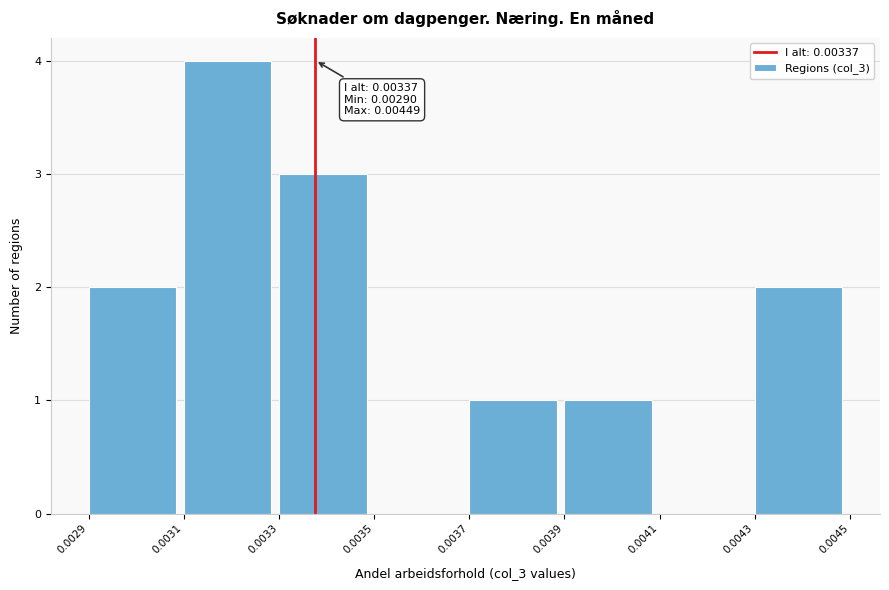

Which range on the x-axis has the tallest bar?

0.0031 to 0.0033